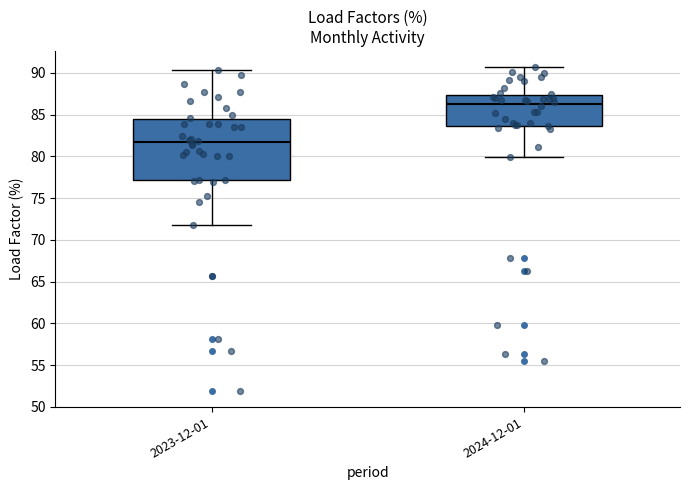

Which box's median line is the lowest?

2023-12-01